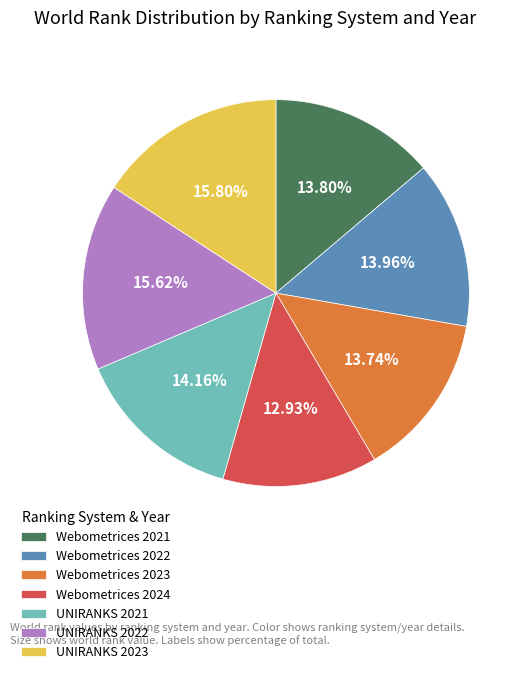

What percentage is the UNIRANKS 2022 slice, to the nearest percent?

16%